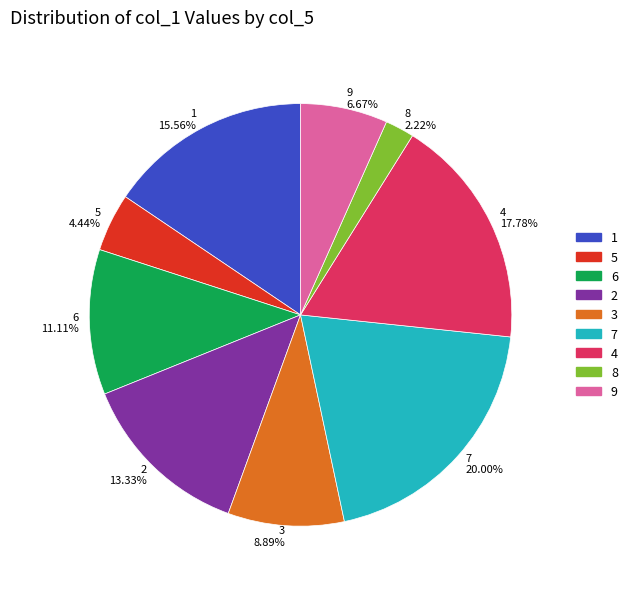

Does 5 represent more than half of the total?

No